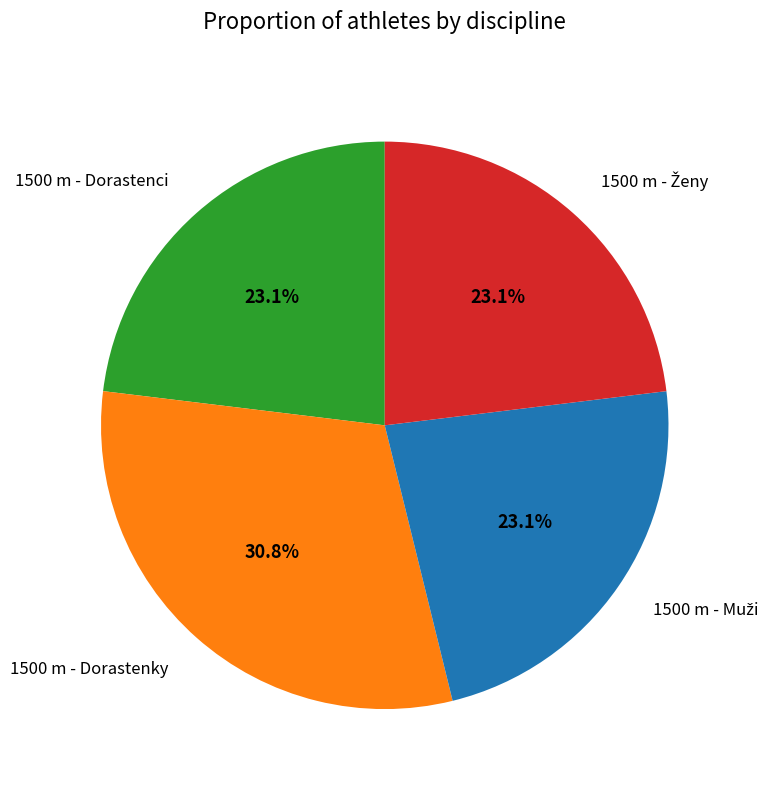

Does any single category account for the majority?

No